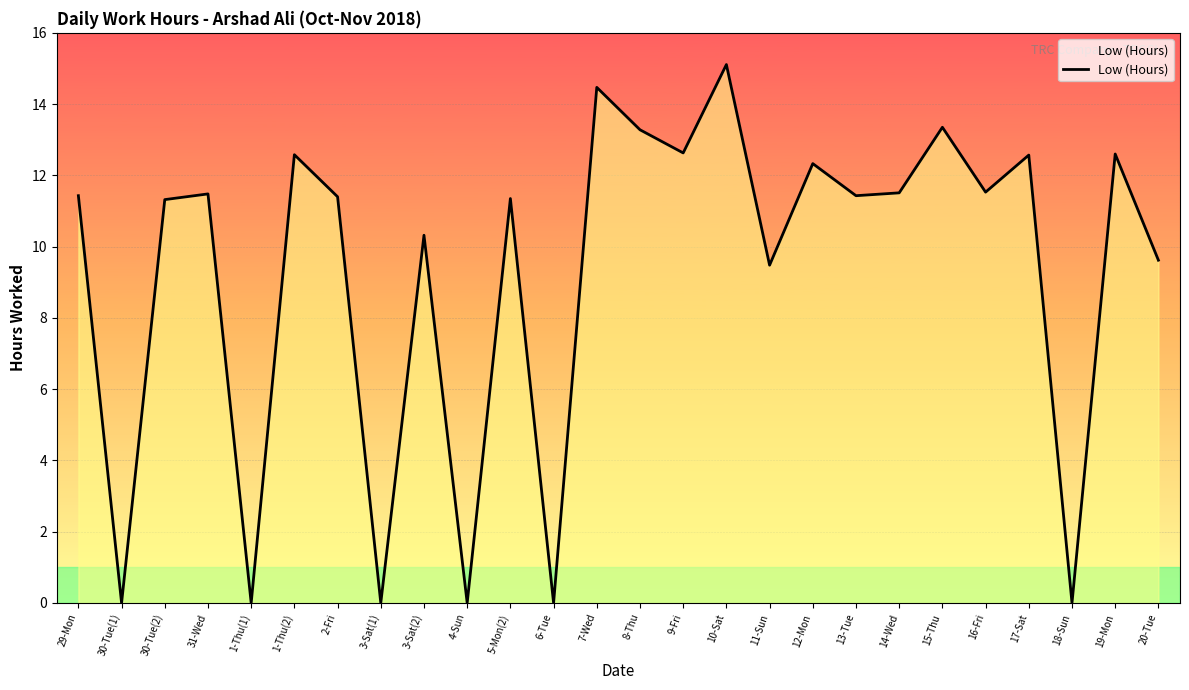

What is the ratio of the value at 10-Sat to the value at 12-Mon?

1.2